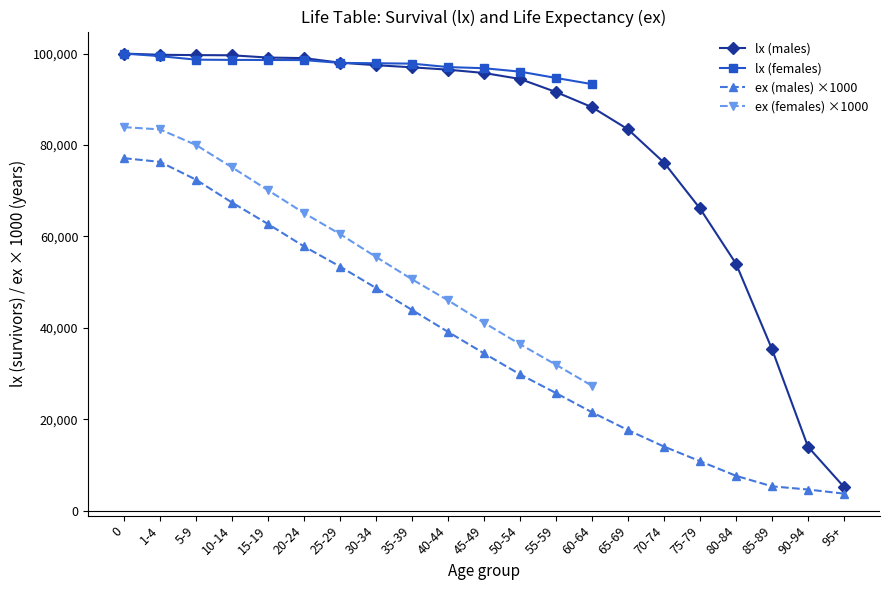

What is the average value of the lx (males) series?

80485